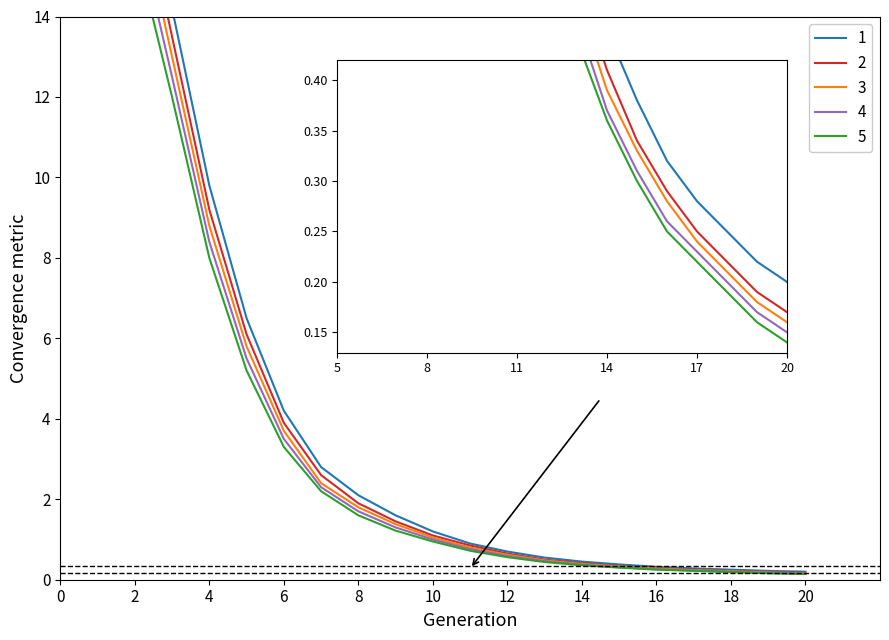

At which label is pass closest to 3?

4